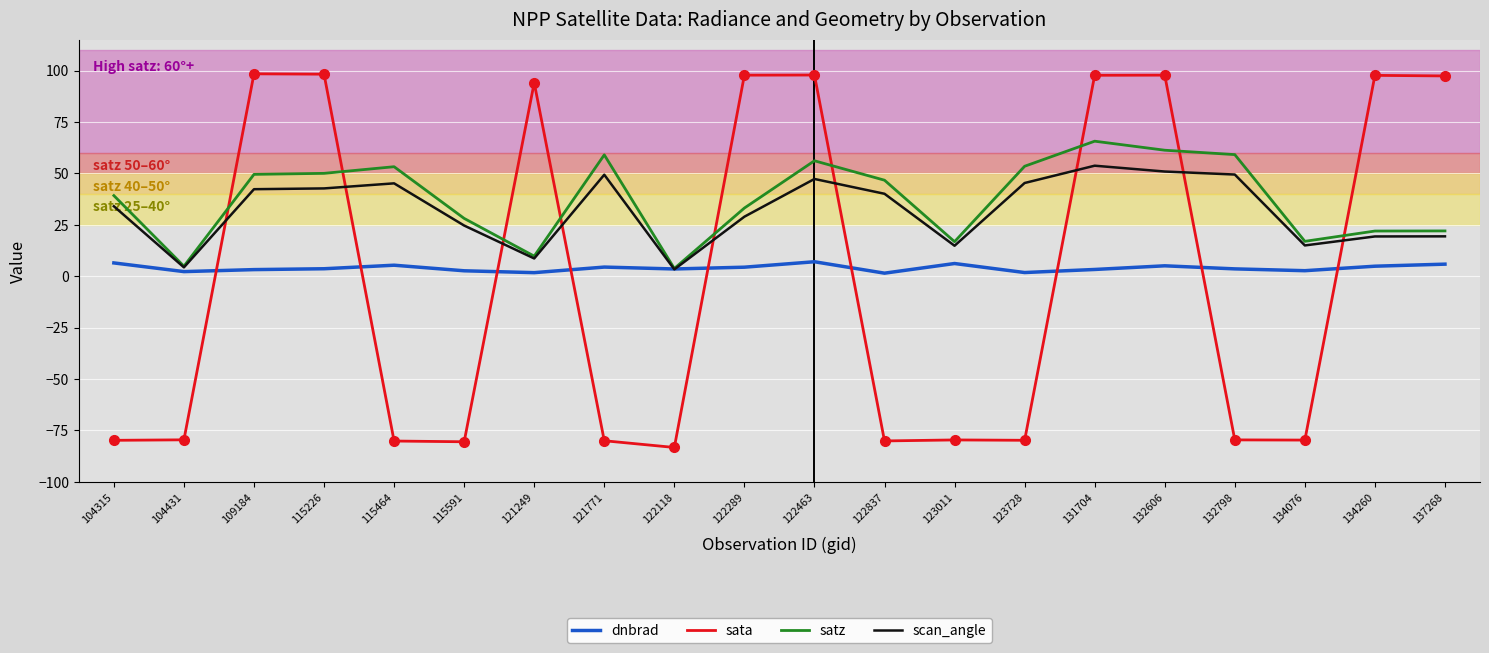

Rank the series at 132798 from highest to lowest value.

satz, scan_angle, dnbrad, sata